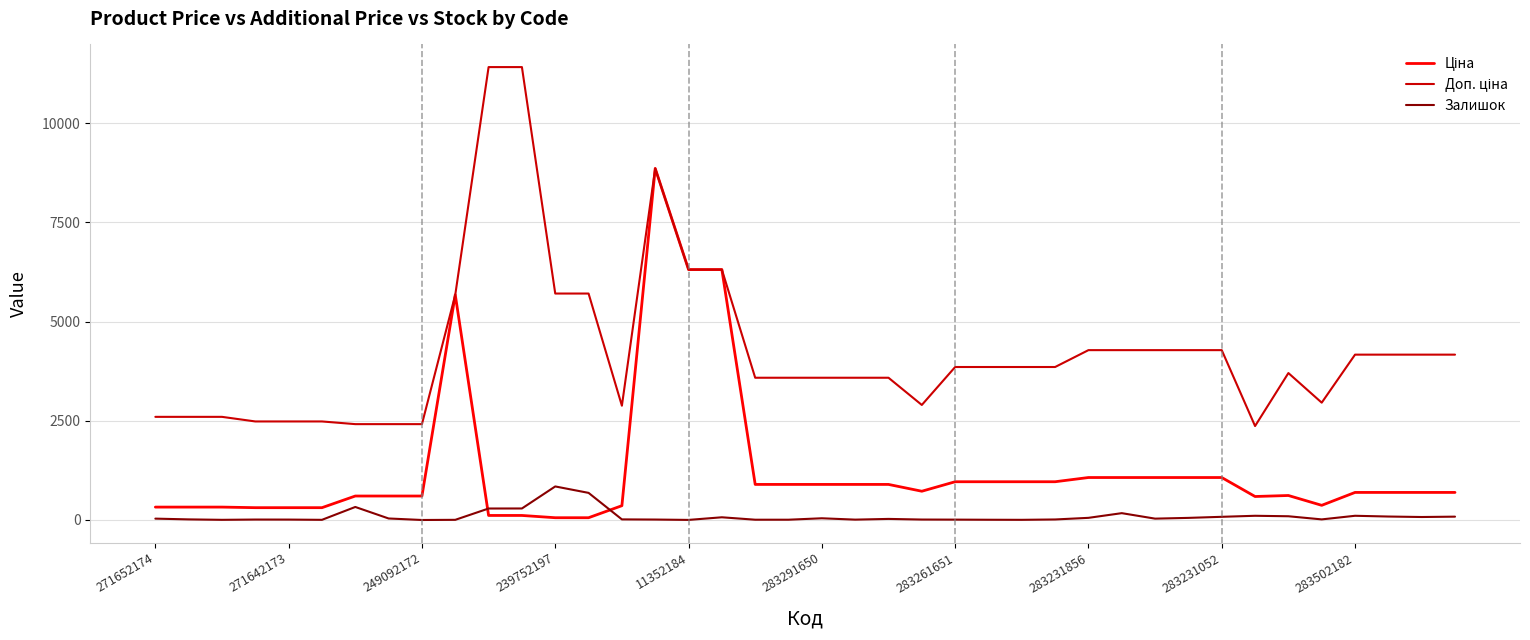

What is the greatest value displayed?

11410.0